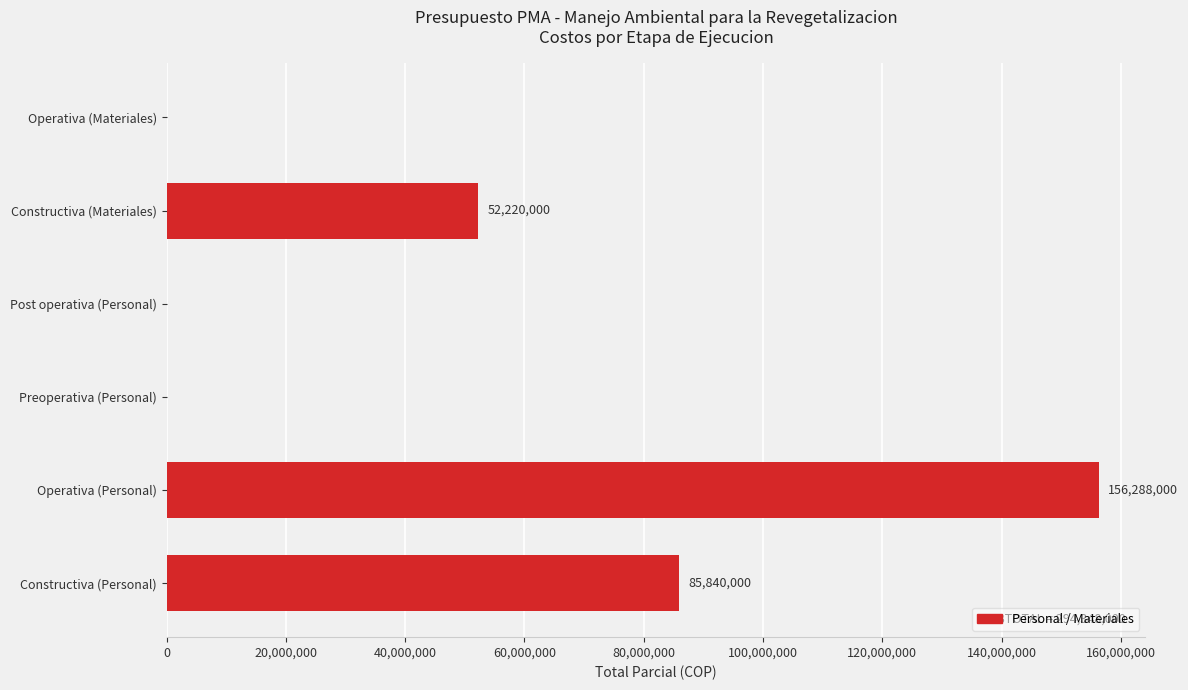

What is the sum of all values?

294348000